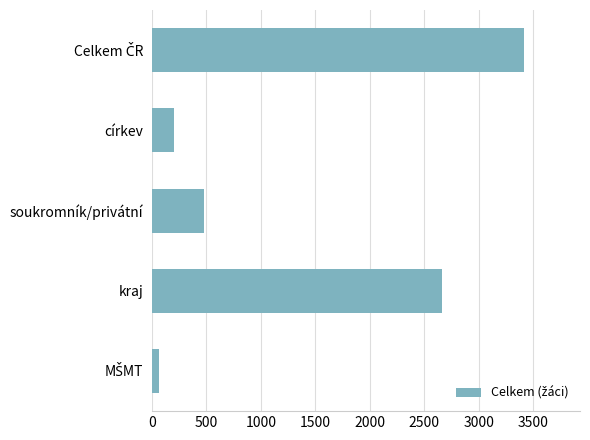

Reading bottom to top, extract all data points from this chart.

69	2661	480	208	3418